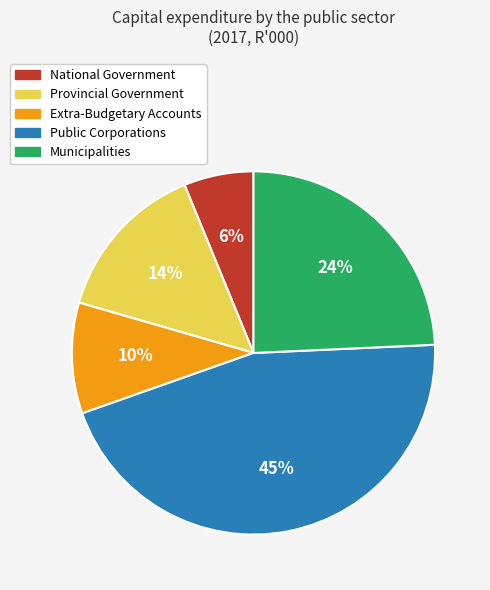

To the nearest percent, what is the difference between the largest and smallest slice percentages?

39%